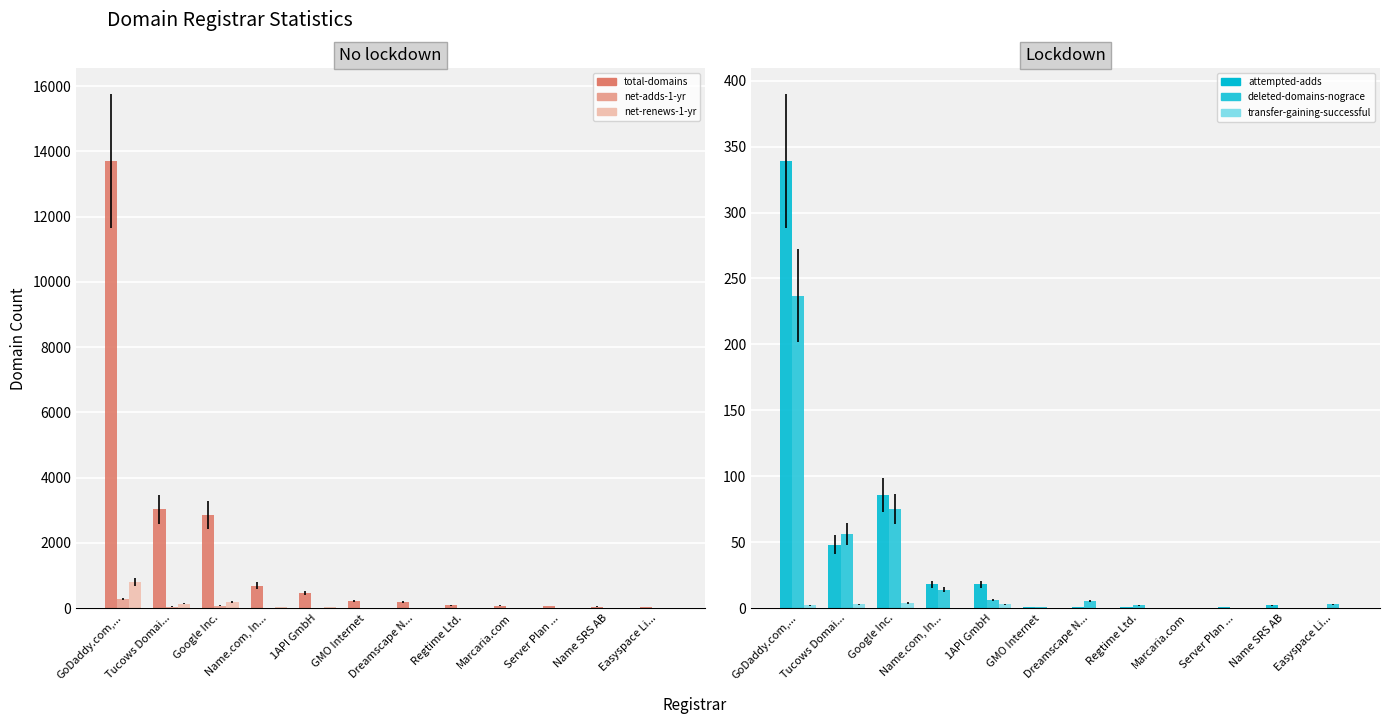

Rank the series at Name SRS AB from lowest to highest value.

net-renews-1-yr, deleted-domains-nograce, transfer-gaining-successful, net-adds-1-yr, attempted-adds, total-domains